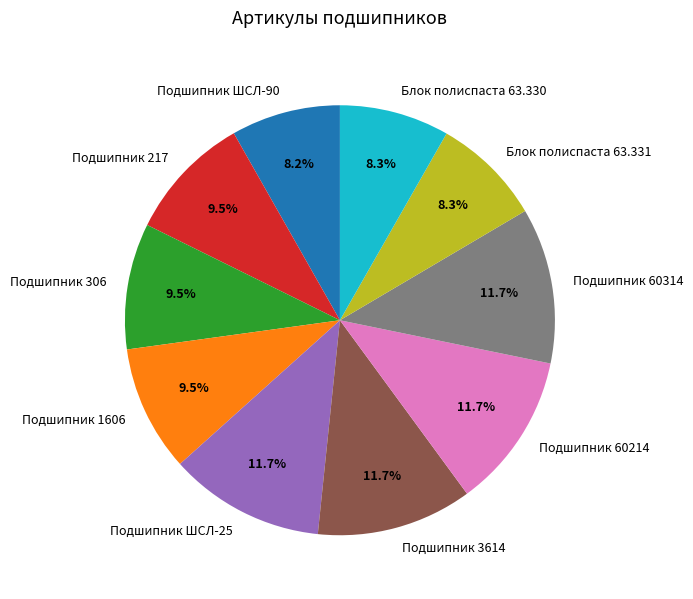

Combined, what portion of the pie is Подшипник 306 and Подшипник 3614?

21.2%